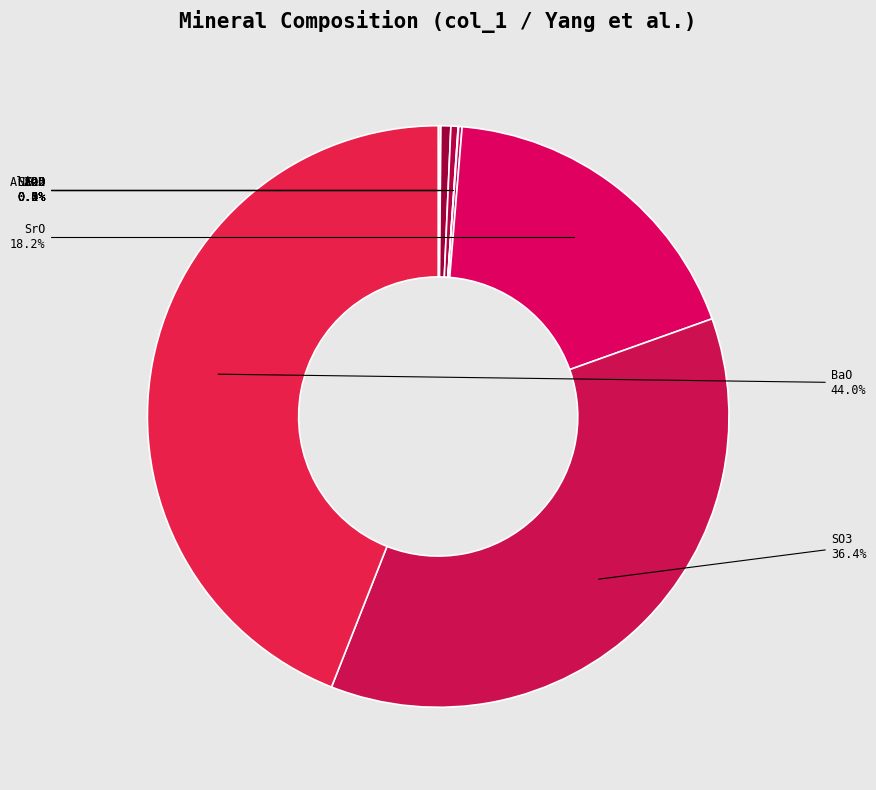

True or false: SrO accounts for 18% of the total.

True